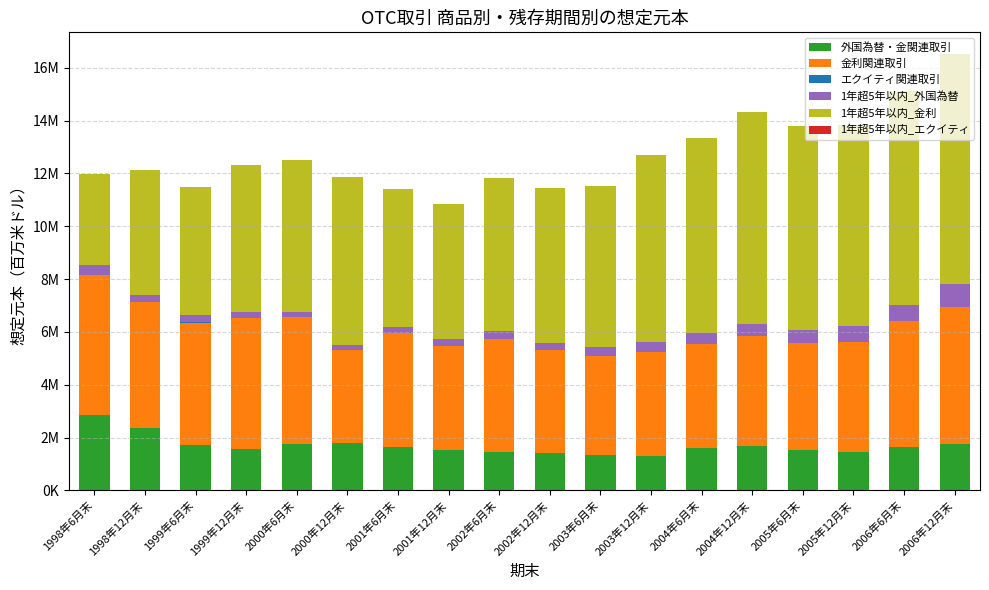

Are the bars grouped side by side (vs. stacked)?

No